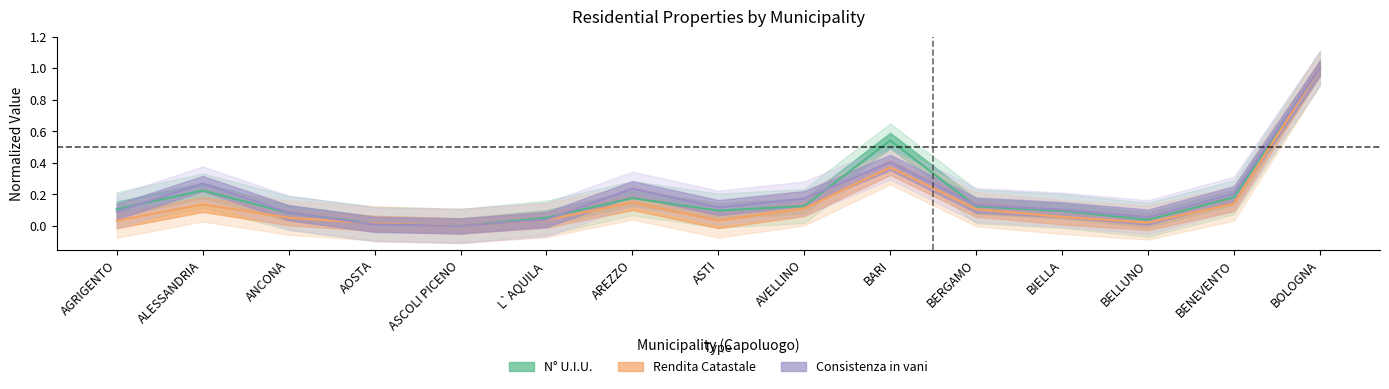

What is the sum of the Rendita_scaled values at BIELLA and L`AQUILA?

0.1